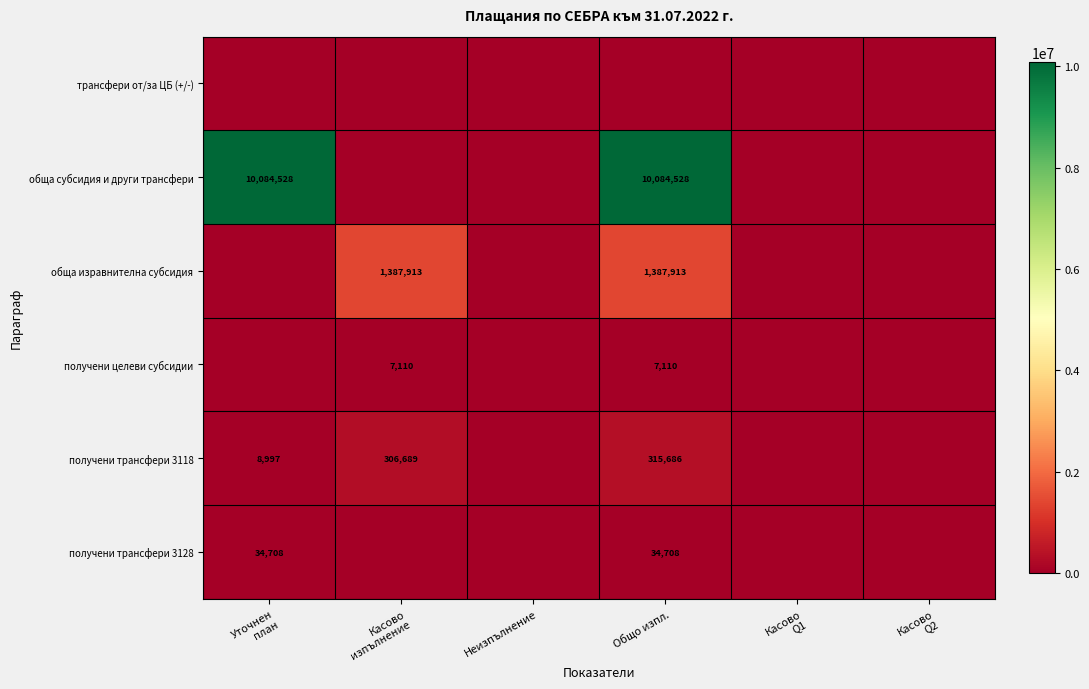

At which category is the sum across all series the highest?

Общо изпл.